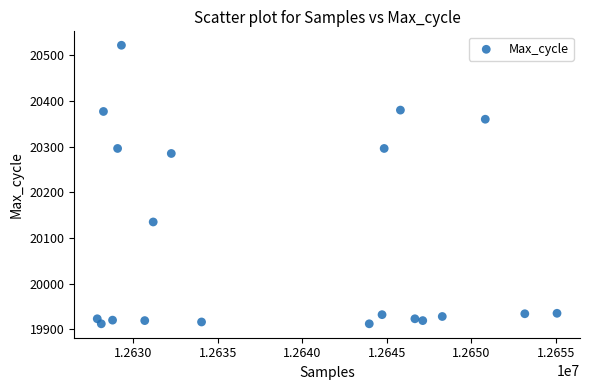

What is the range of Y values (max minus min)?

610